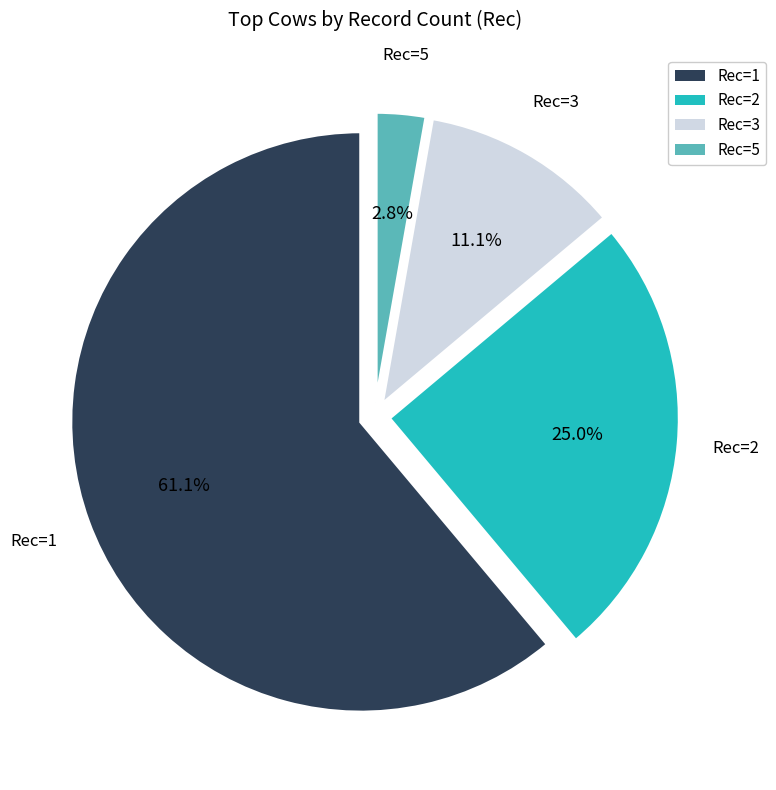

Is there any slice that represents more than half of the pie?

Yes